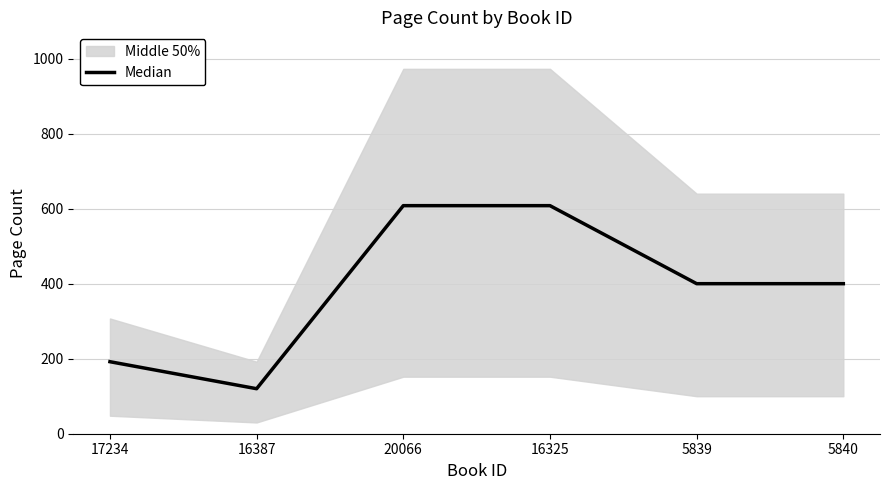

Reading left to right, list all the values displayed in this chart.

17234=192	16387=120	20066=608	16325=608	5839=400	5840=400